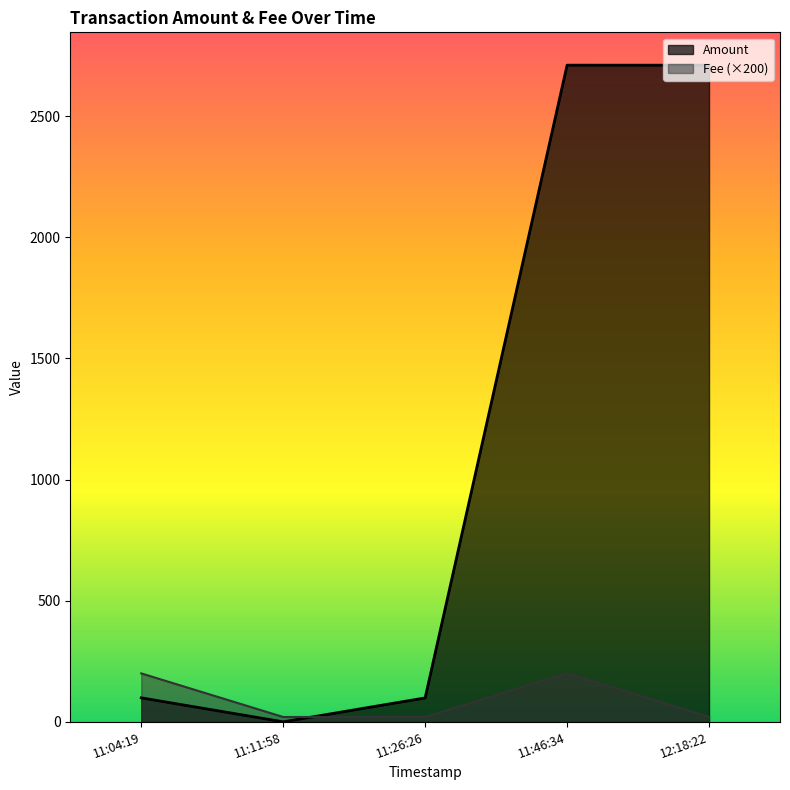

At which category is the sum across all series the highest?

11:46:34